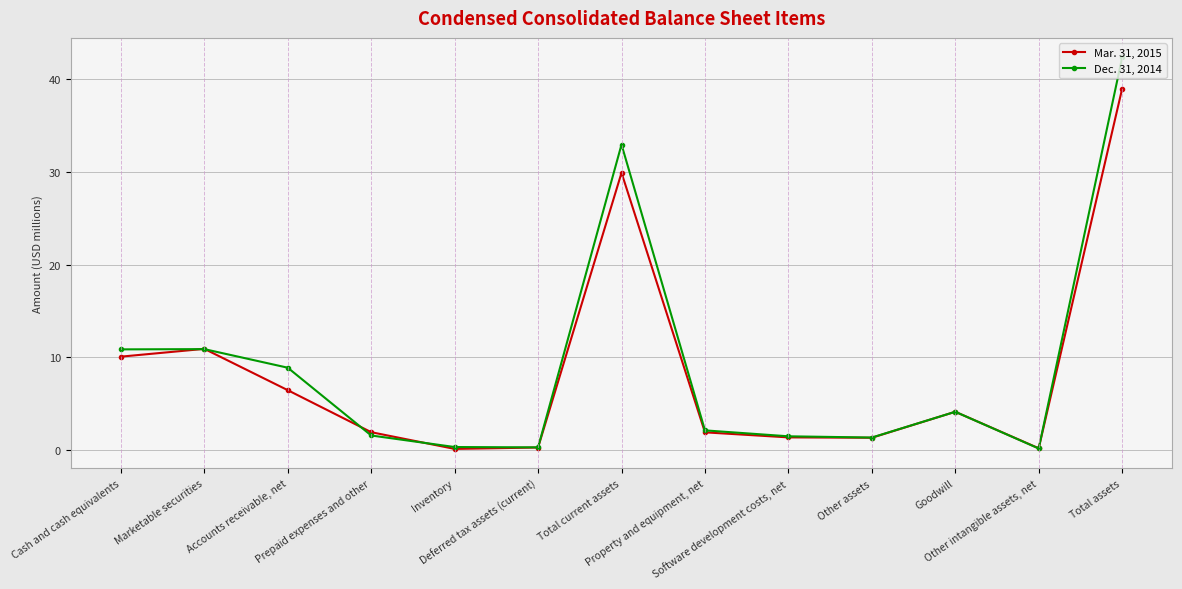

How many data points in Mar. 31, 2015 are above 1?

10